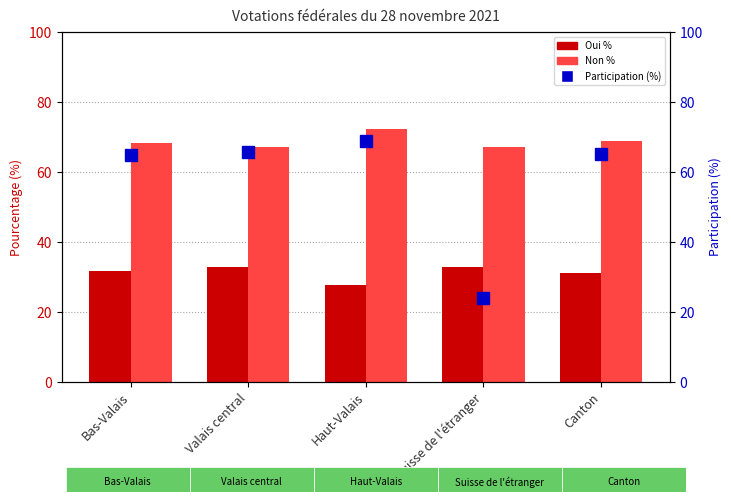

What are all the series names shown in the legend?

Oui %, Non %, Participation (%)